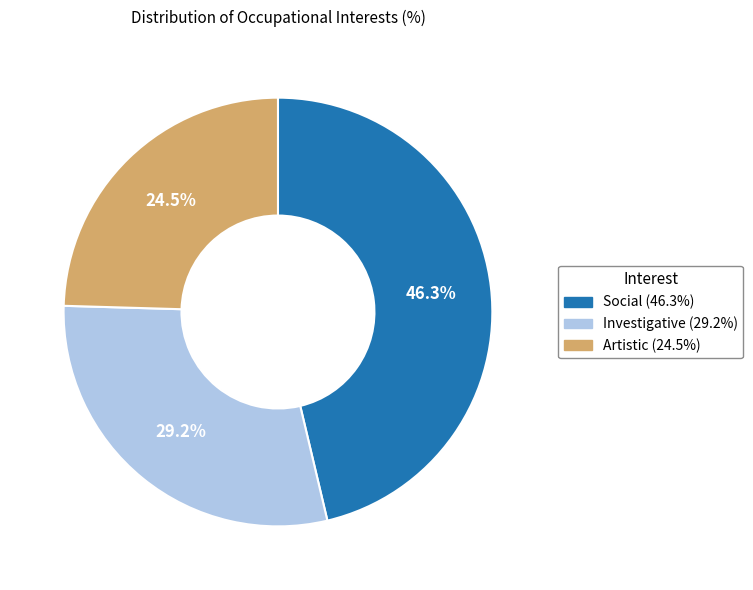

What is the ratio of the value at Artistic to the value at Investigative?

0.8